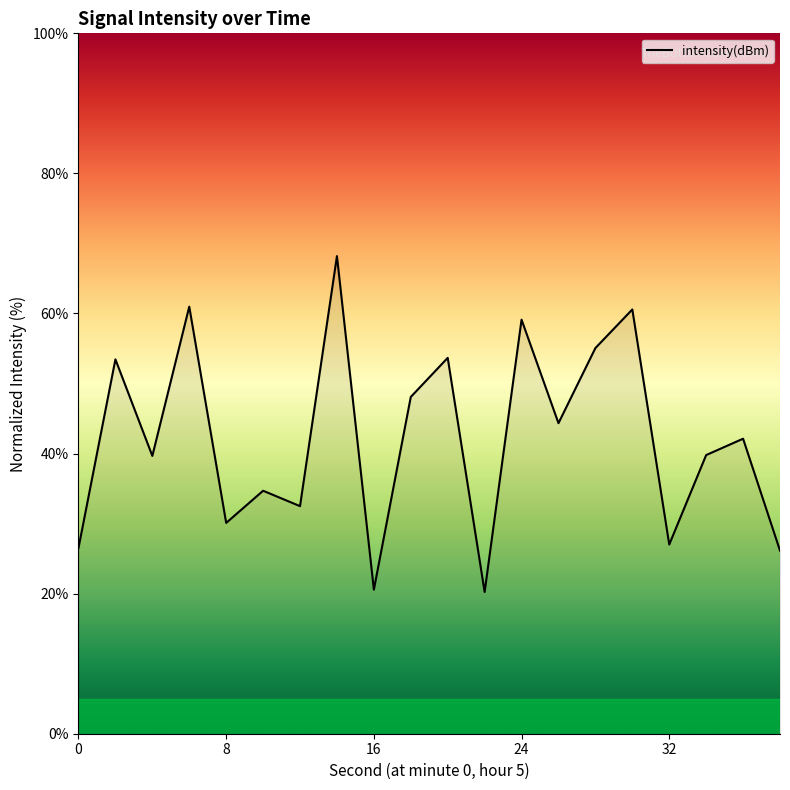

What is the difference between the maximum and minimum values?

48.0